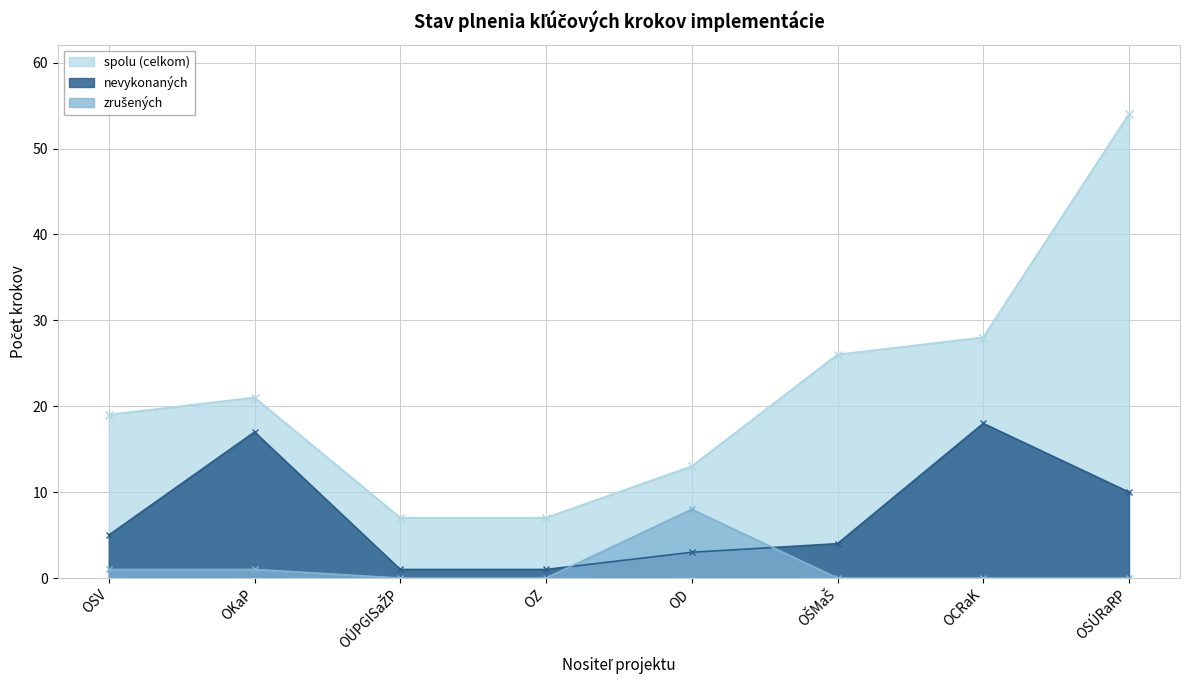

Reading left to right, transcribe all the data shown in this chart.

spolu (celkom): OSV=19	OKaP=21	OÚPGISaŽP=7	OZ=7	OD=13	OŠMaŠ=26	OCRaK=28	OSÚRaRP=54
nevykonaných: OSV=5	OKaP=17	OÚPGISaŽP=1	OZ=1	OD=3	OŠMaŠ=4	OCRaK=18	OSÚRaRP=10
zrušených: OSV=1	OKaP=1	OÚPGISaŽP=0	OZ=0	OD=8	OŠMaŠ=0	OCRaK=0	OSÚRaRP=0